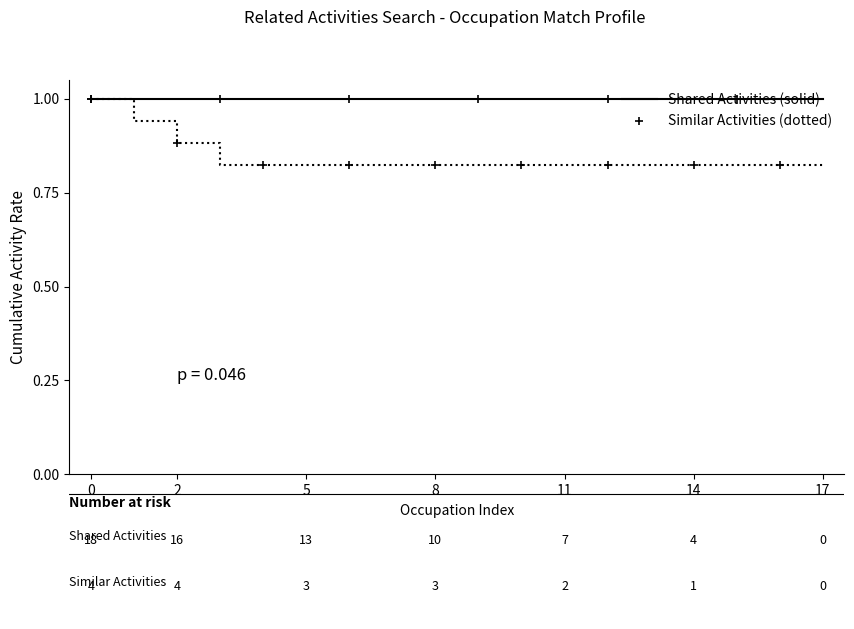

What is the maximum value shown in the chart?

1.0